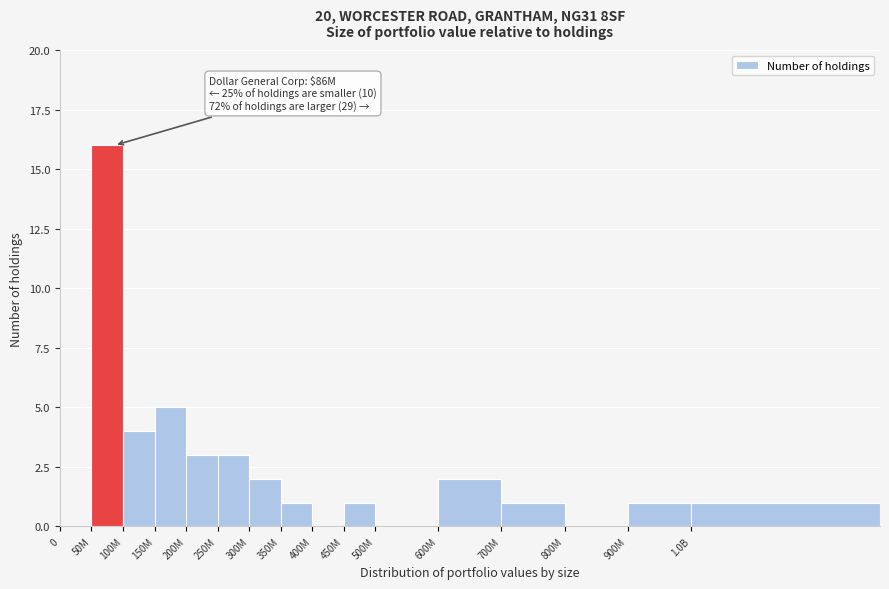

Reading right to left, extract all data points from this chart.

1.0B=1	900M=1	800M=0	700M=1	600M=2	500M=0	450M=1	400M=0	350M=1	300M=2	250M=3	200M=3	150M=5	100M=4	50M=16	0=0